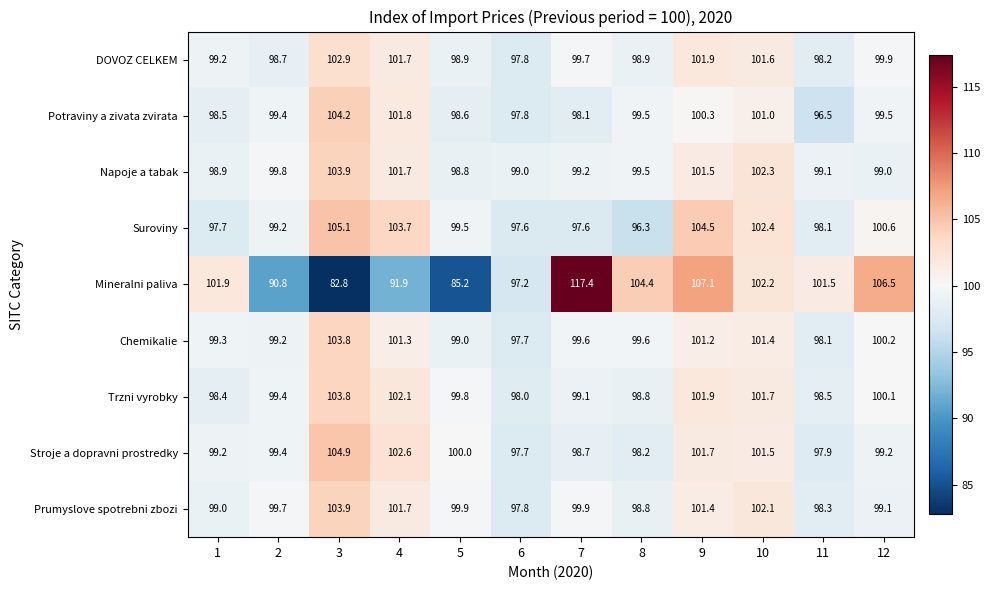

The Stroje a dopravni prostredky series shows 155.4 at 9. True or false?

False